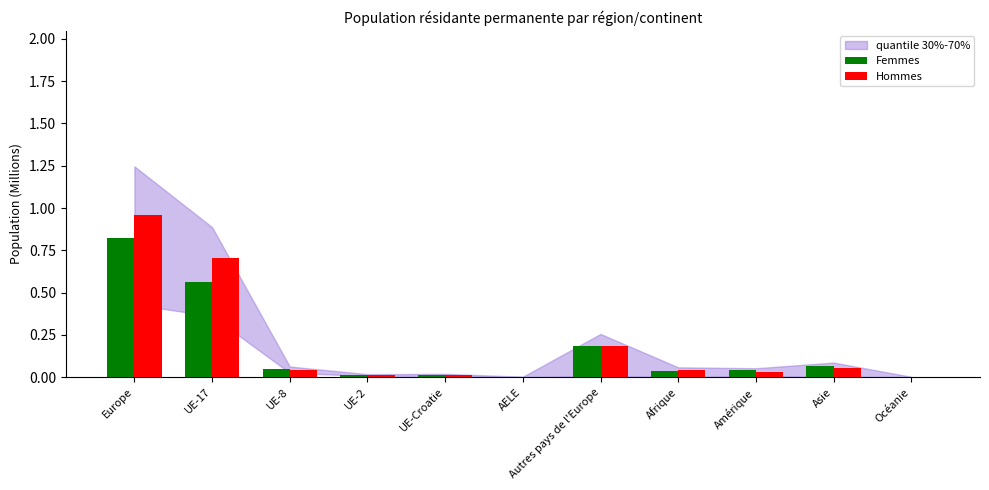

Which series has the largest range (max minus min)?

Hommes